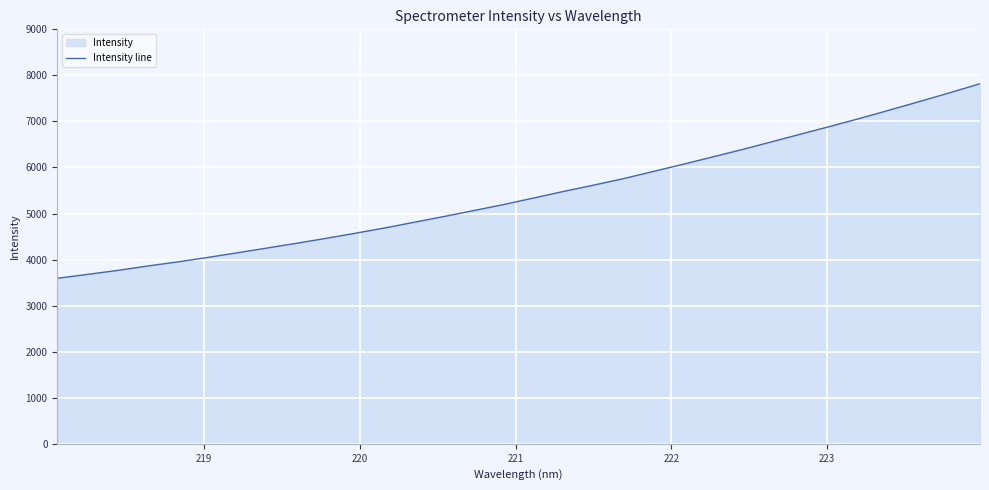

How many lines are shown in the chart?

1